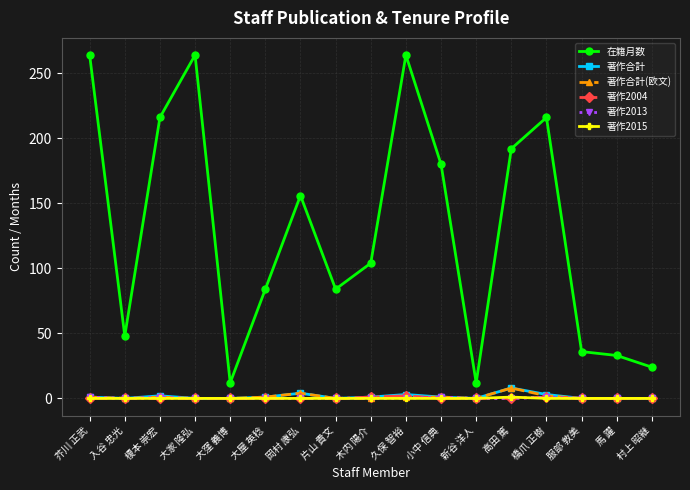

The 著作2013 series shows 0 at 大家 隆弘. True or false?

True